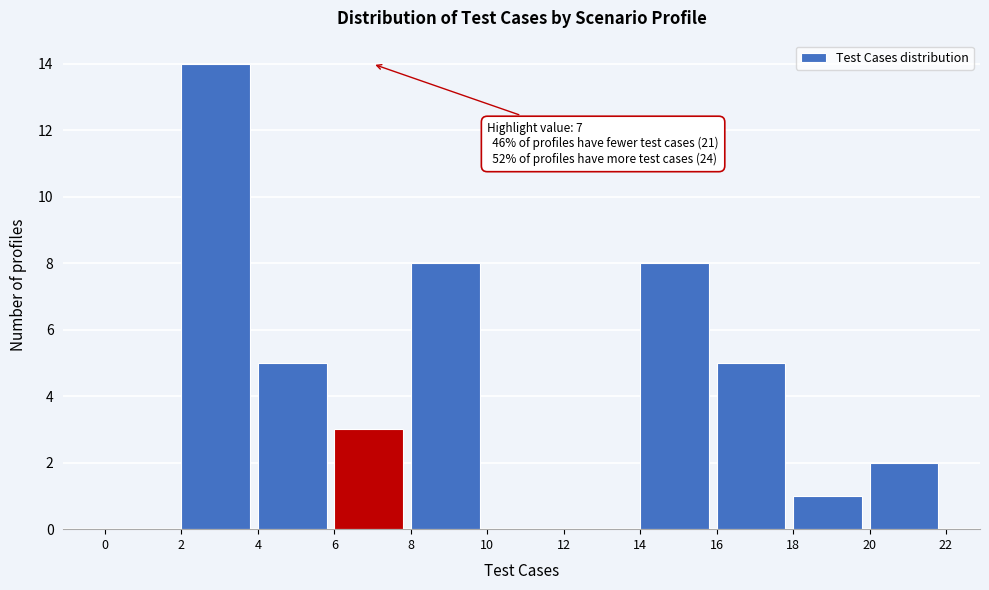

Which range on the x-axis has the tallest bar?

2 to 4